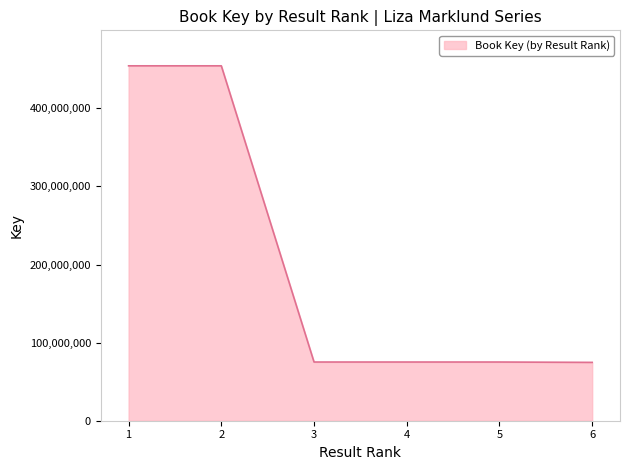

What is the smallest value displayed?

74680475